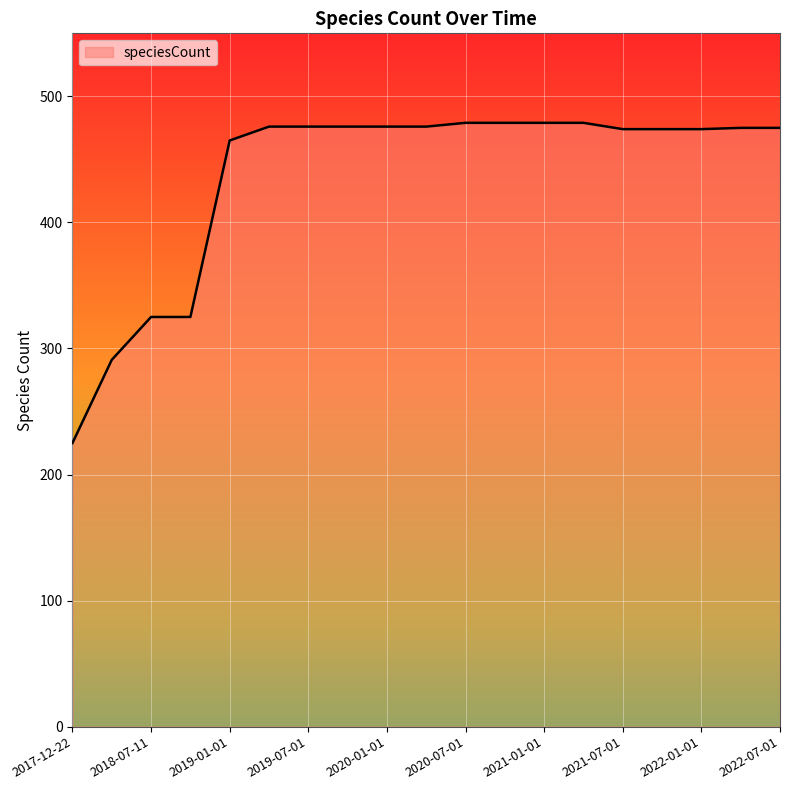

What is the maximum value shown in the chart?

479